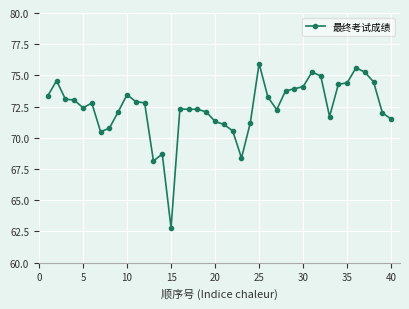

What is the difference between the maximum and minimum values?

13.2